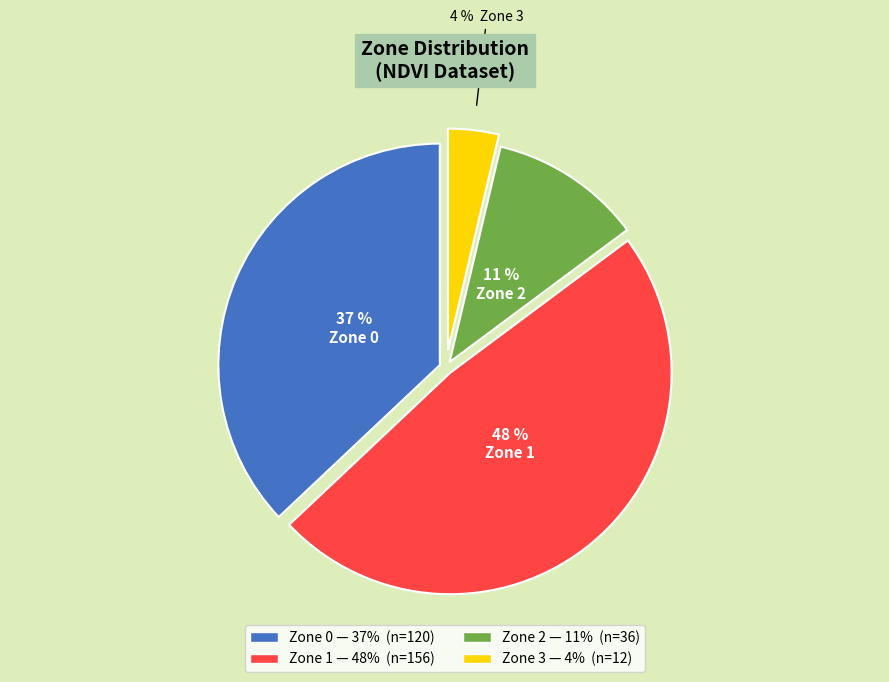

To the nearest percent, what percentage of the pie is Zone 1?

48%